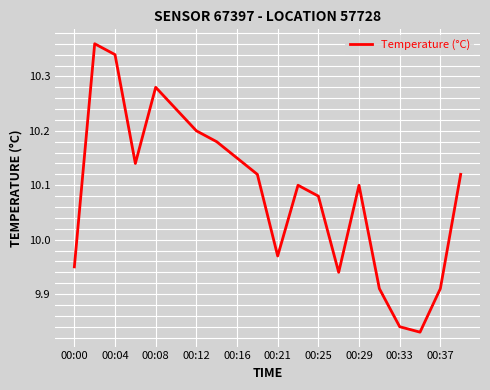

Does the chart display data point markers on the line(s)?

No